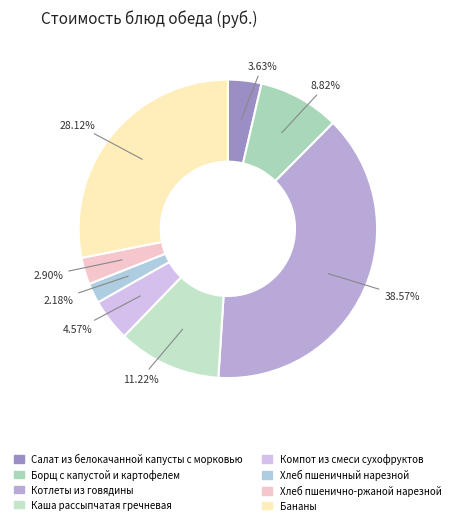

How much of the chart is everything except Бананы?

71.9%